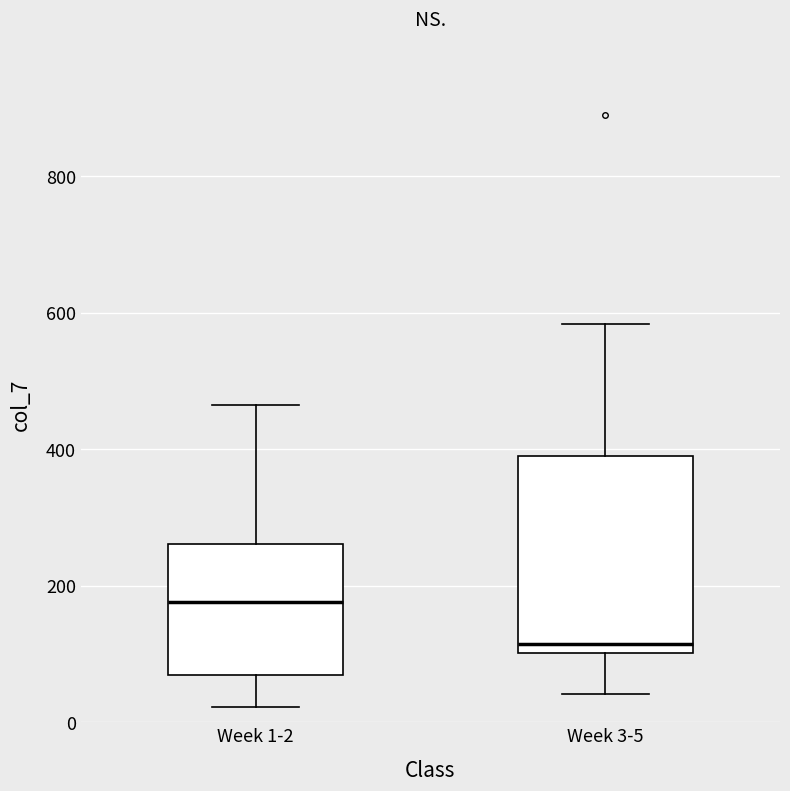

Which box has the lowest median line?

Week 3-5